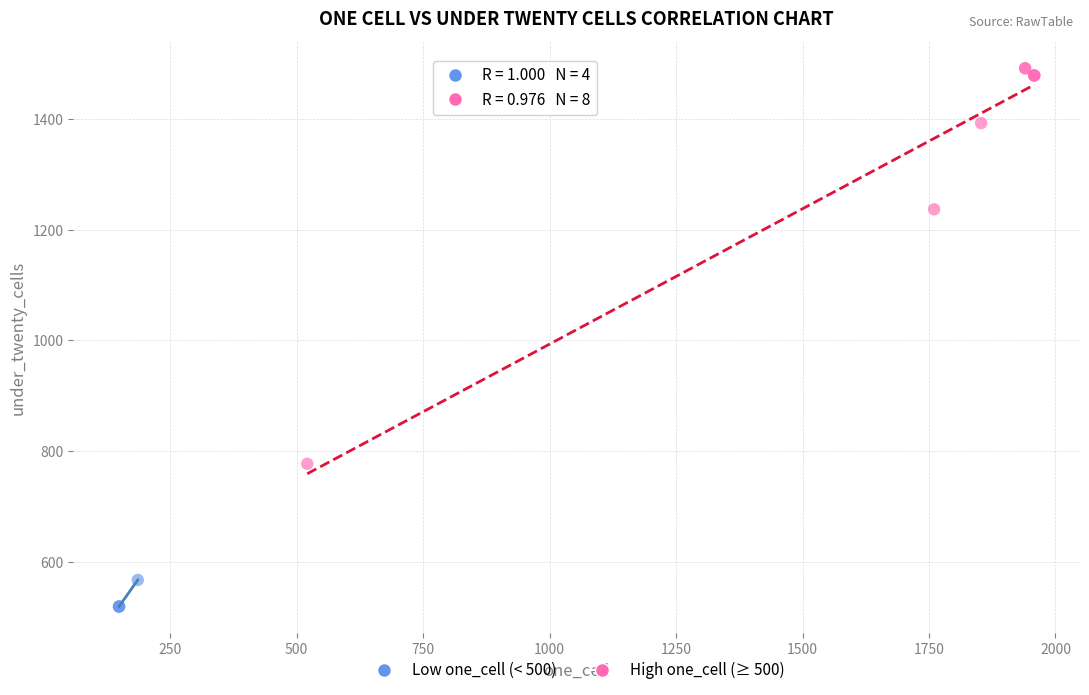

What are all the series names shown in the legend?

Low one_cell (< 500), High one_cell (≥ 500)